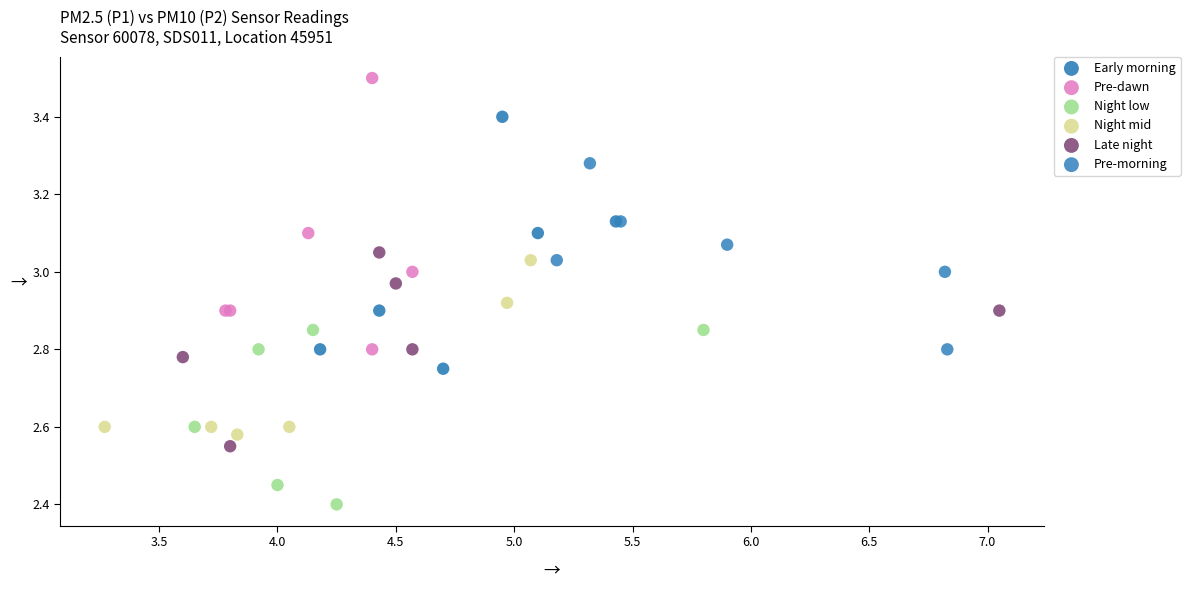

Which series contains the highest Y value?

Pre-dawn